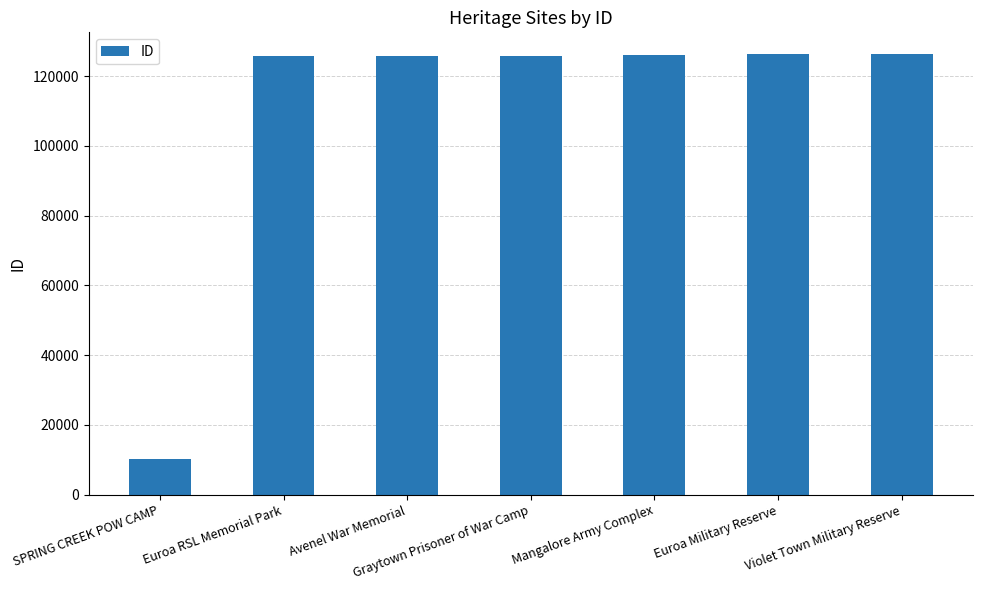

What is the label of the 1st bar from the right?

Violet Town Military Reserve